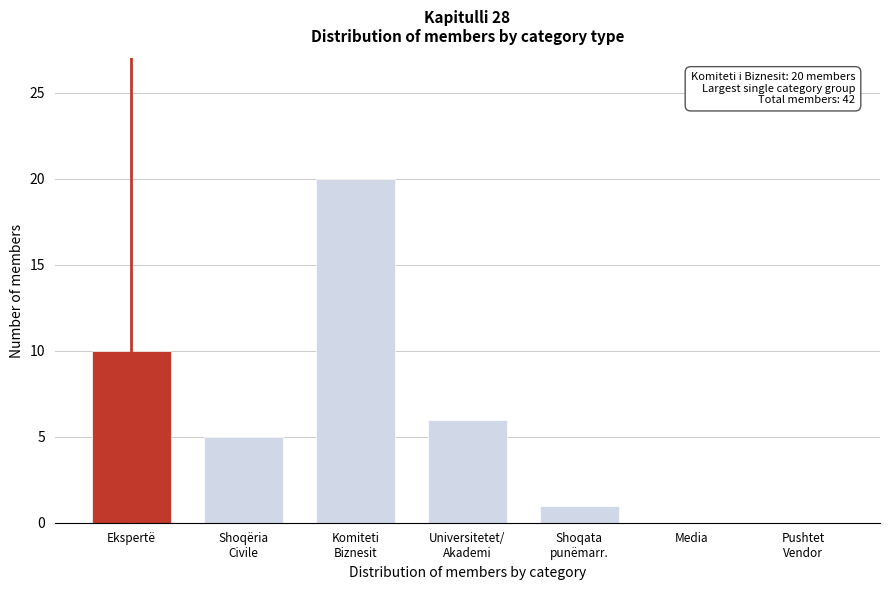

What is the maximum value shown in the chart?

20